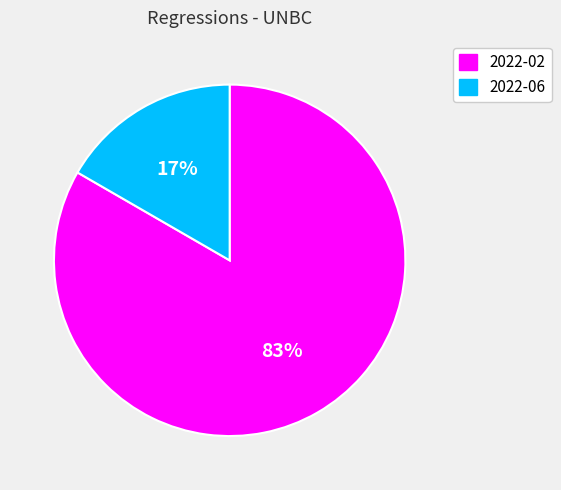

Does 2022-06 represent more than half of the total?

No